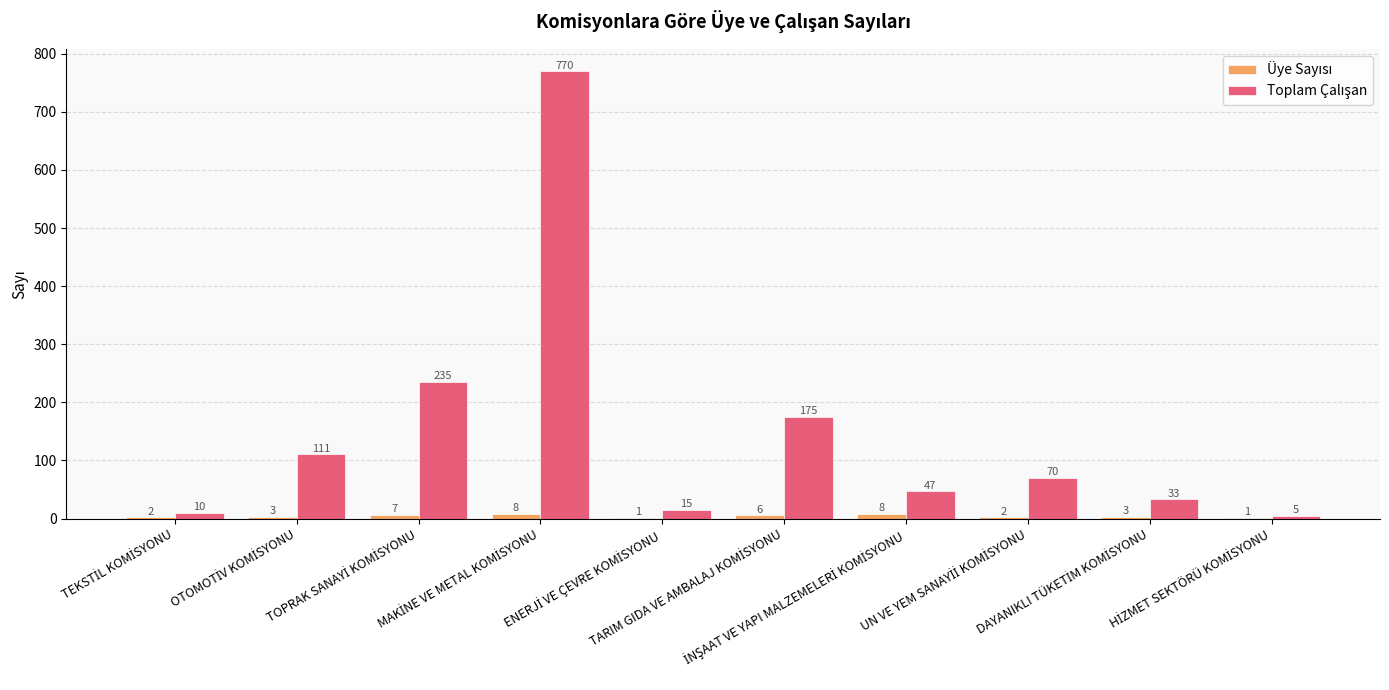

What is the label of the 5th bar from the right?

TARIM GIDA VE AMBALAJ KOMİSYONU